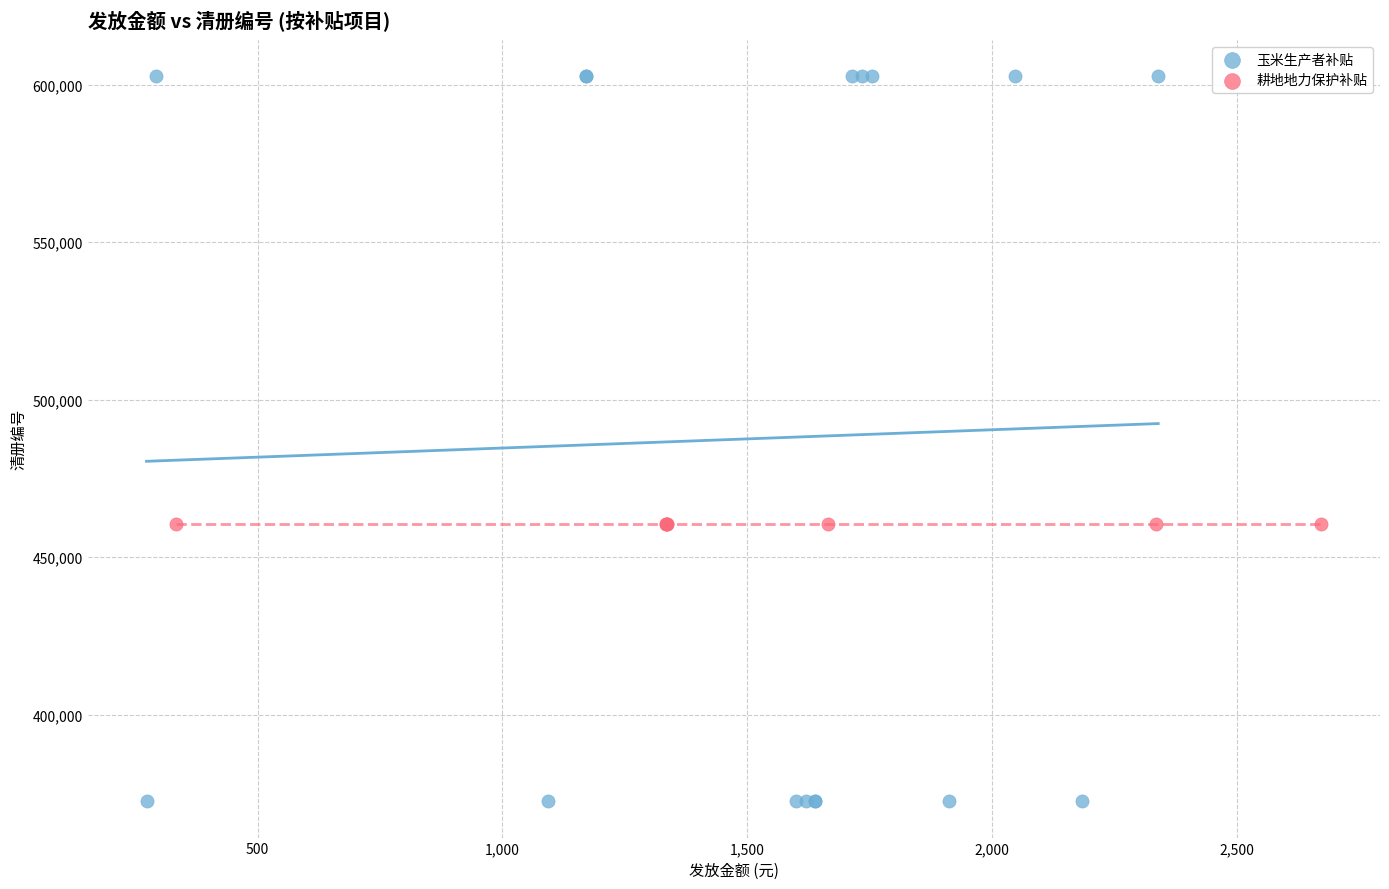

Which series reaches the minimum Y coordinate?

玉米生产者补贴